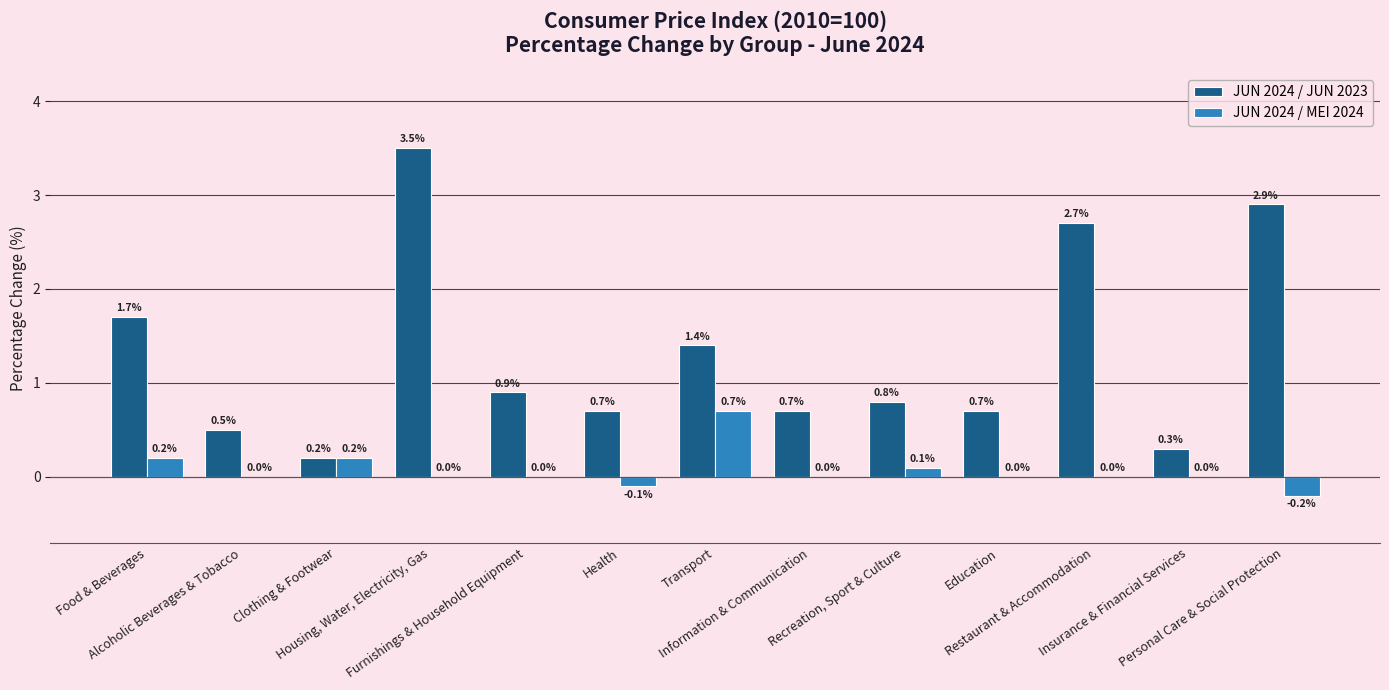

What is the maximum value shown in the chart?

3.5